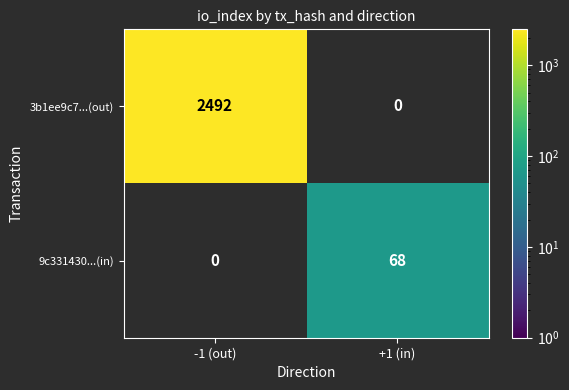

What is the smallest value displayed?

68.0